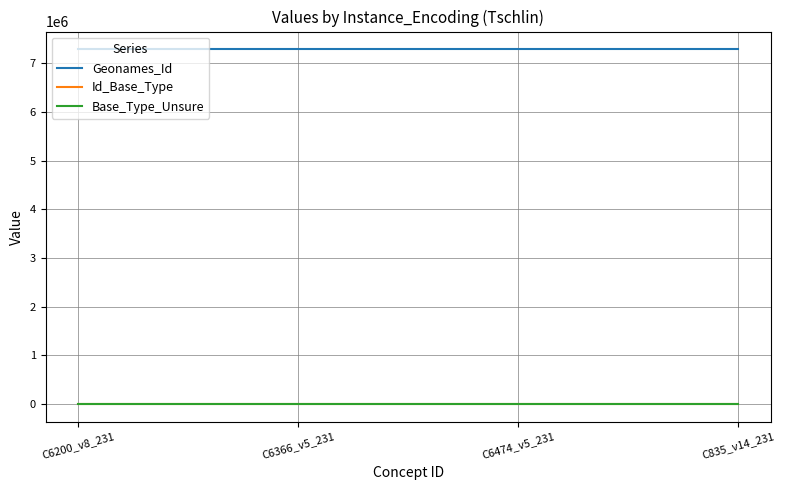

What is the total value across all series at C6474_v5_231?

7287766